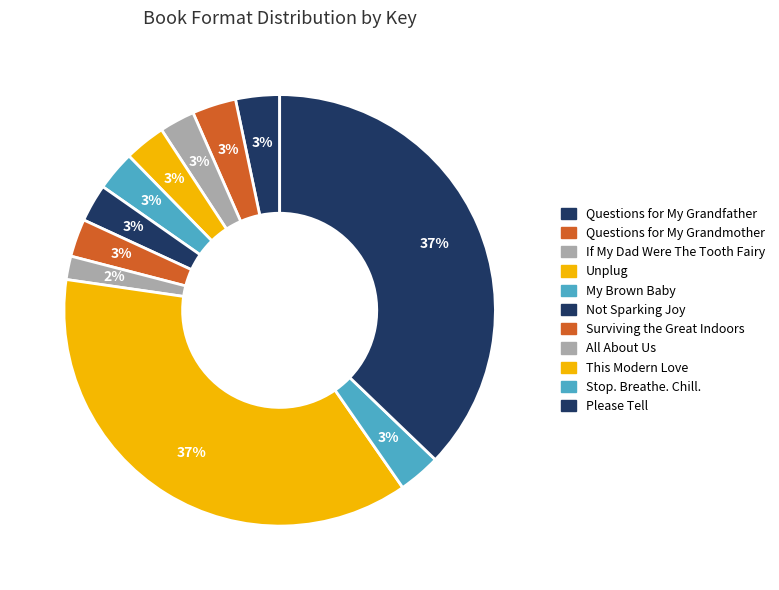

How many segments does this pie chart have?

11